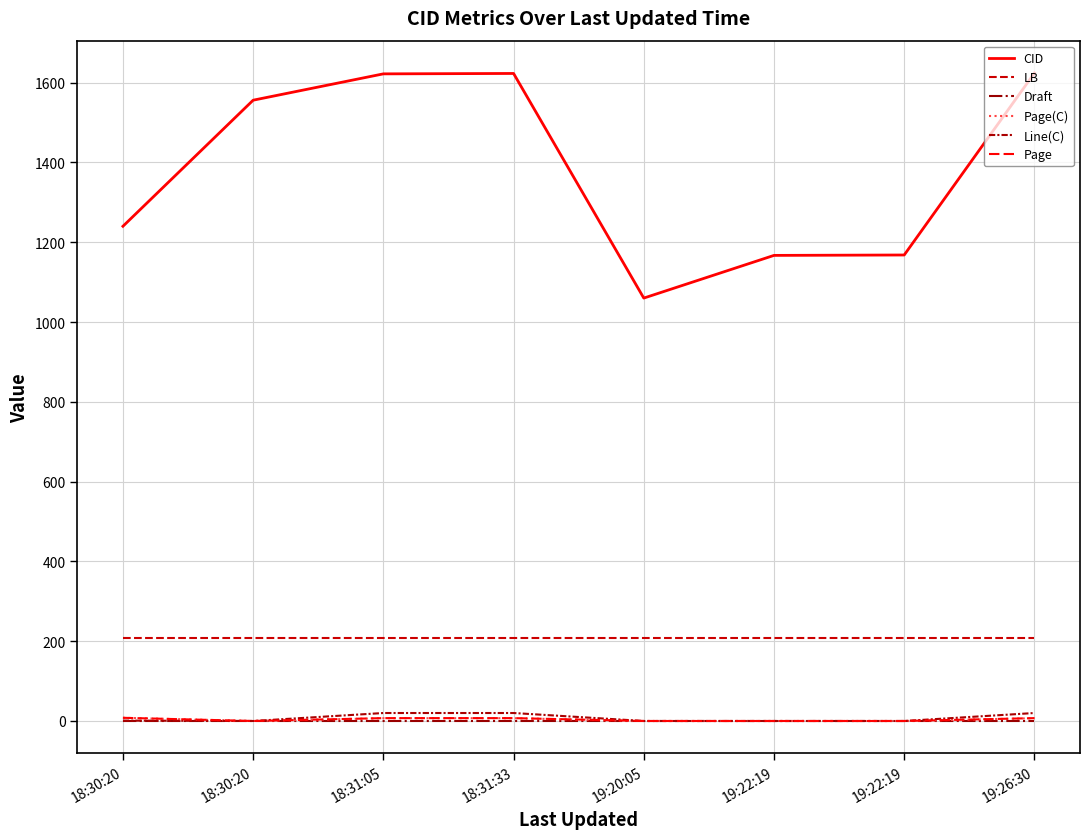

What is the total value across all series at 18:31:33?

1866.2